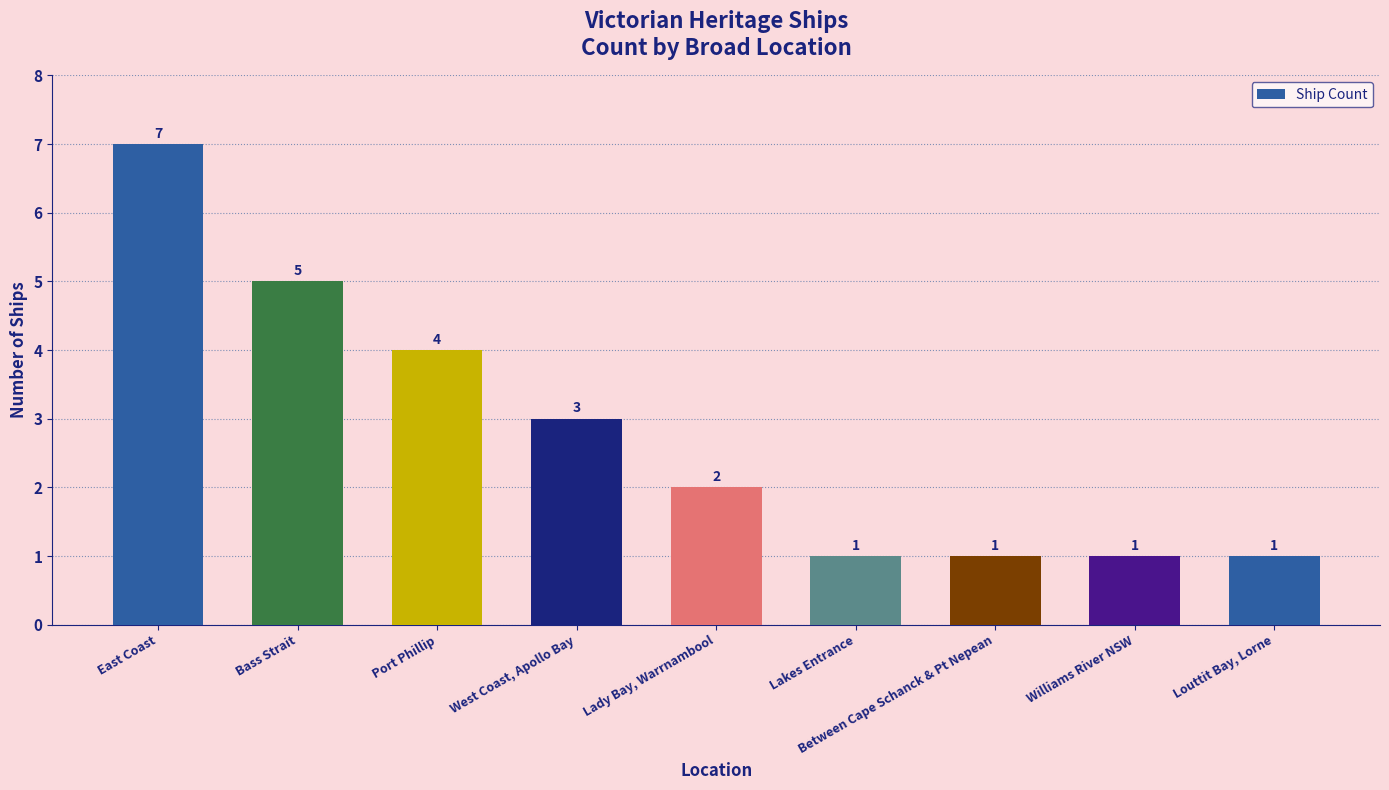

What is the maximum value shown in the chart?

7